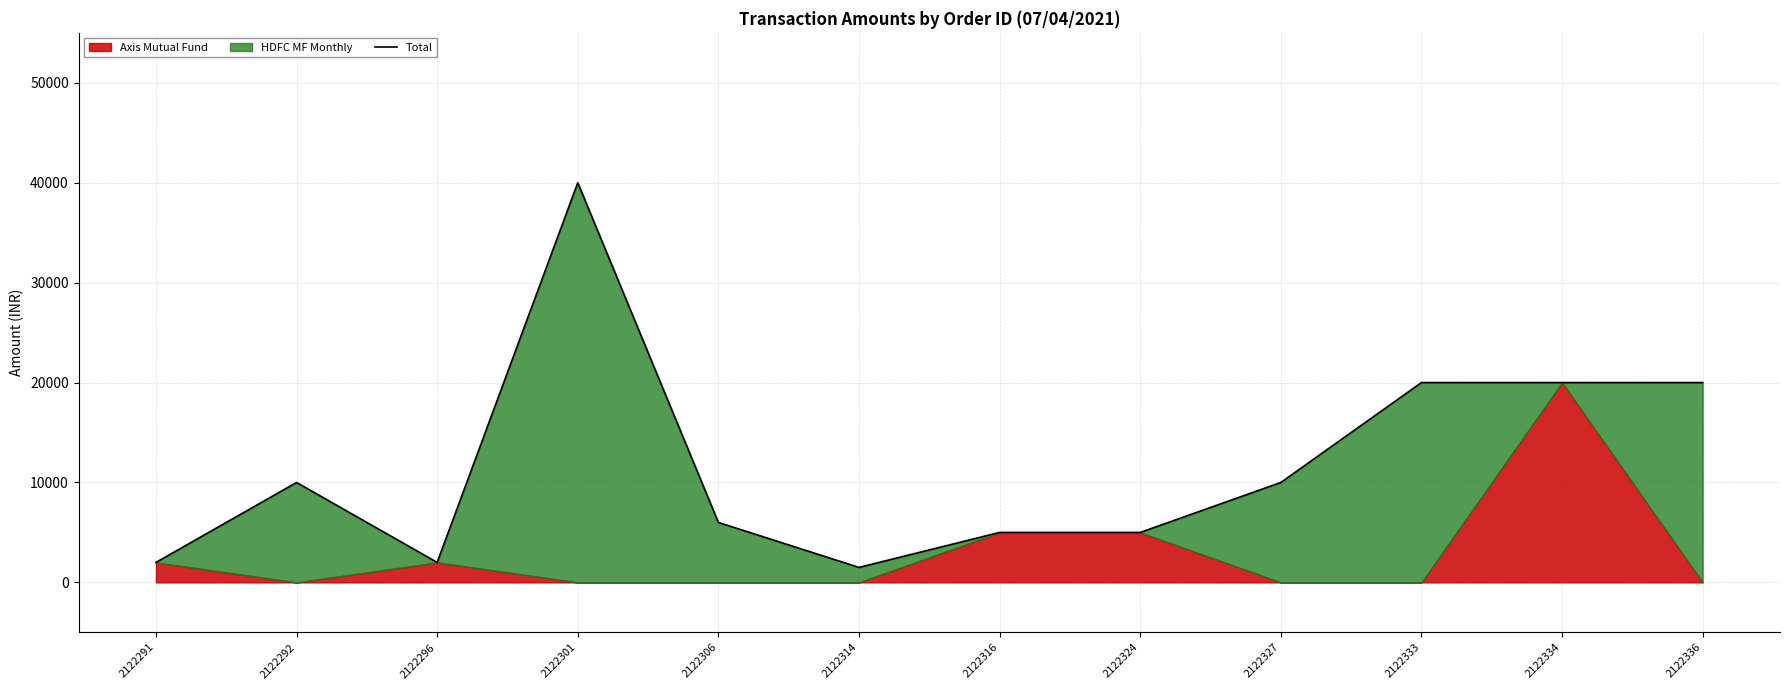

The value at 2122324 is 8605. True or false?

False